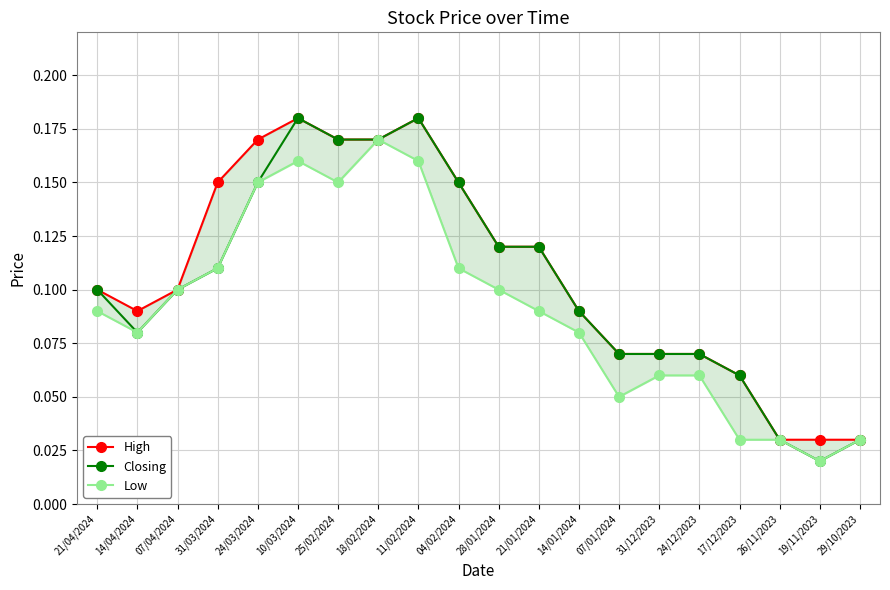

Does the chart display data point markers on the line(s)?

Yes